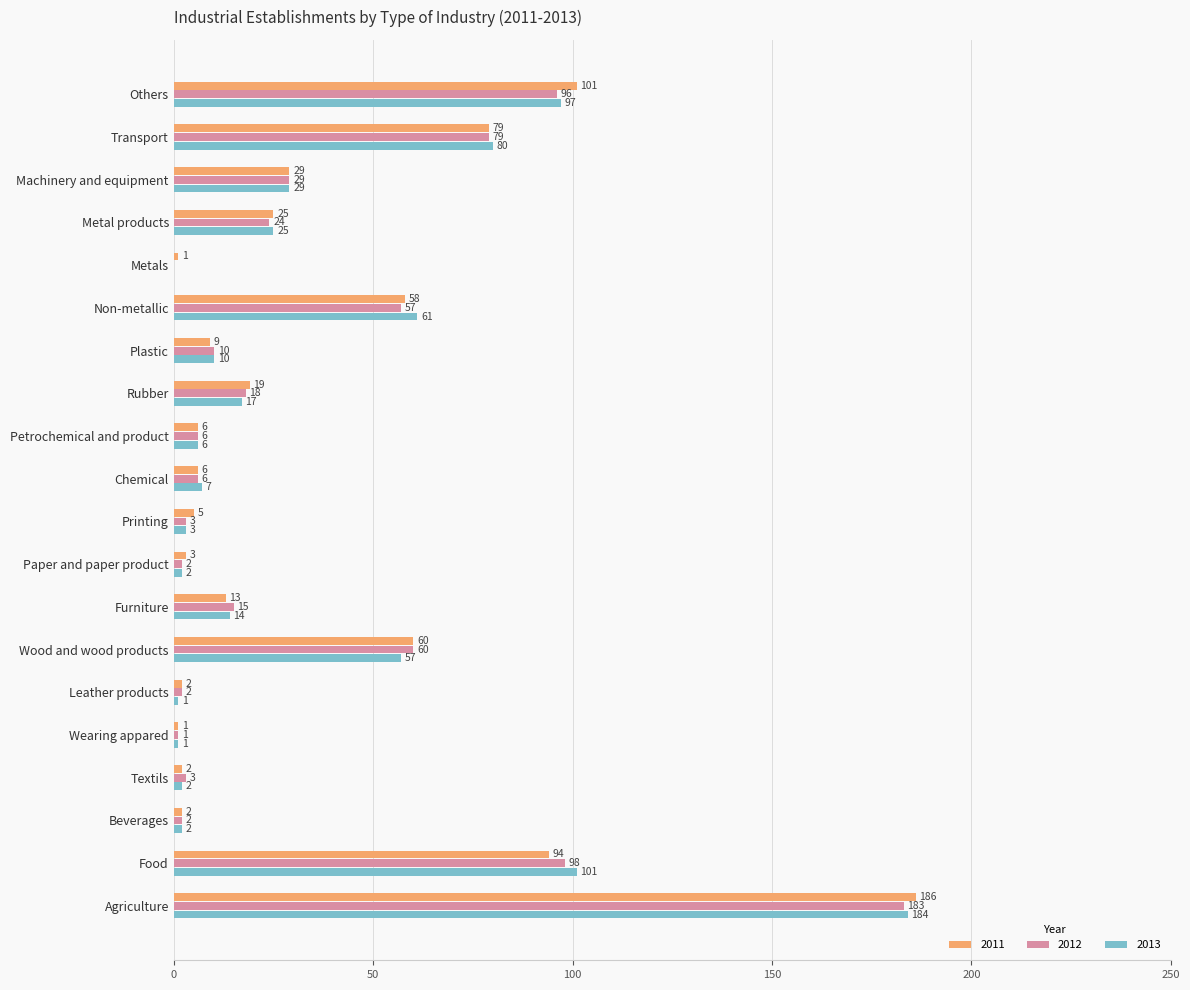

The value of 2012 at Wearing appared is 1. True or false?

True